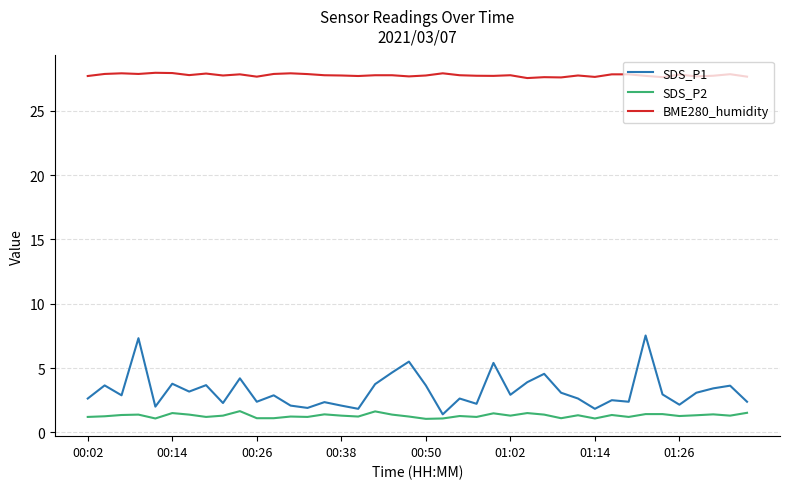

What is the minimum value for SDS_P2?

1.1